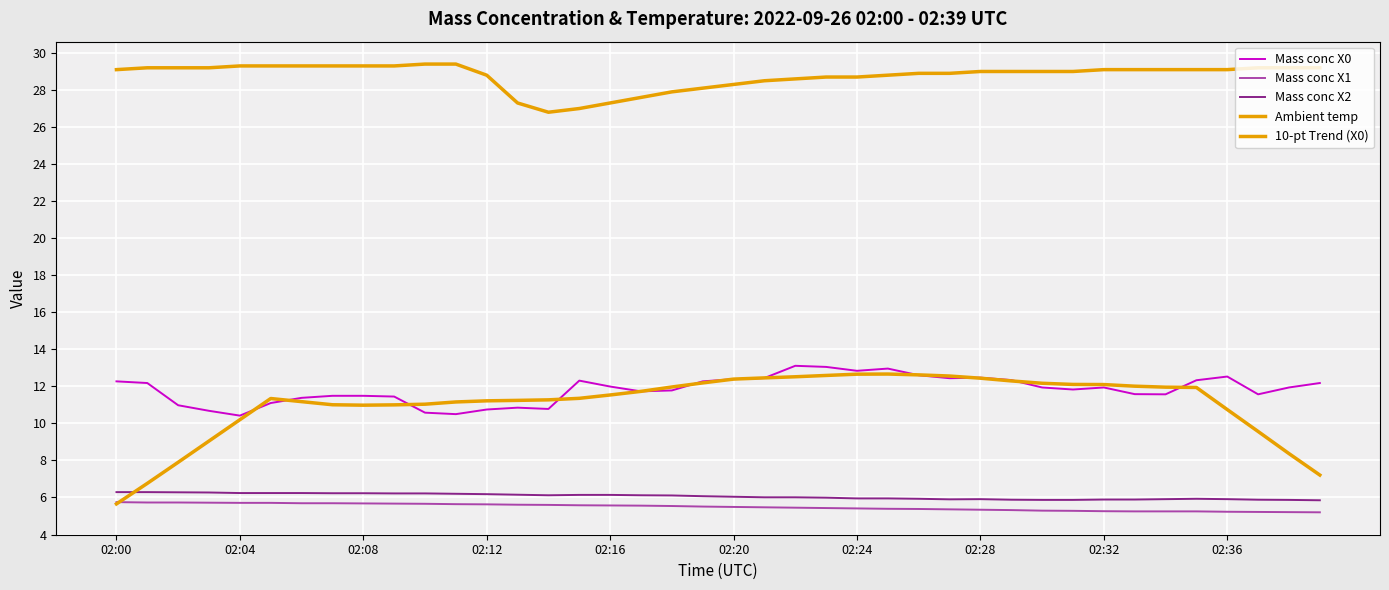

Does the chart display data point markers on the line(s)?

No